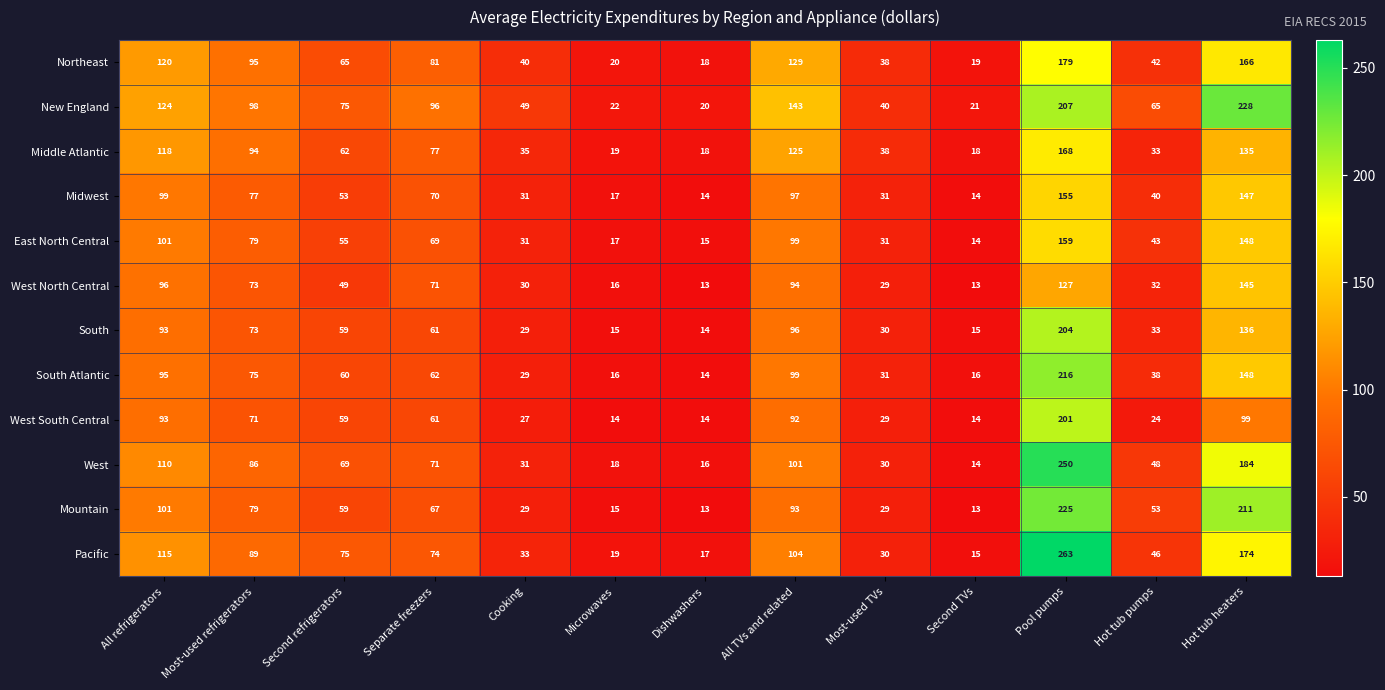

How many data points does each series have?

13